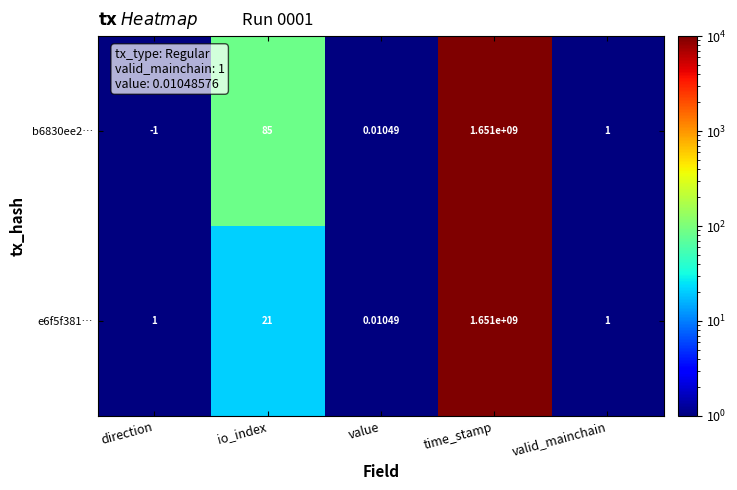

Rank the categories by b6830ee2… value from highest to lowest.

time_stamp, io_index, valid_mainchain, value, direction